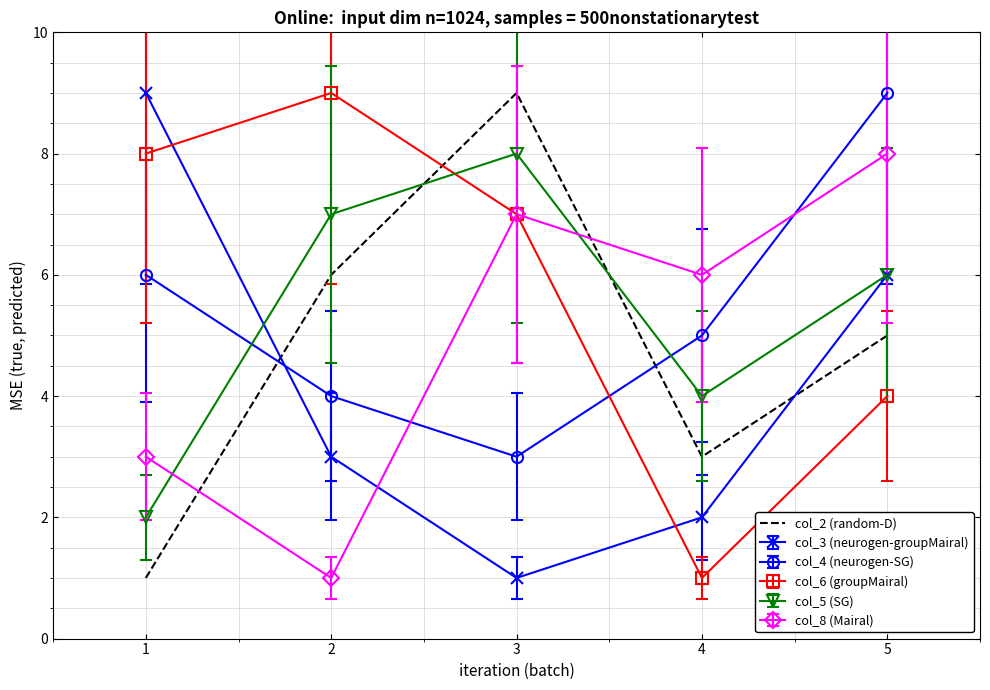

Is it true that col_8 (Mairal) equals 3 at 1?

True